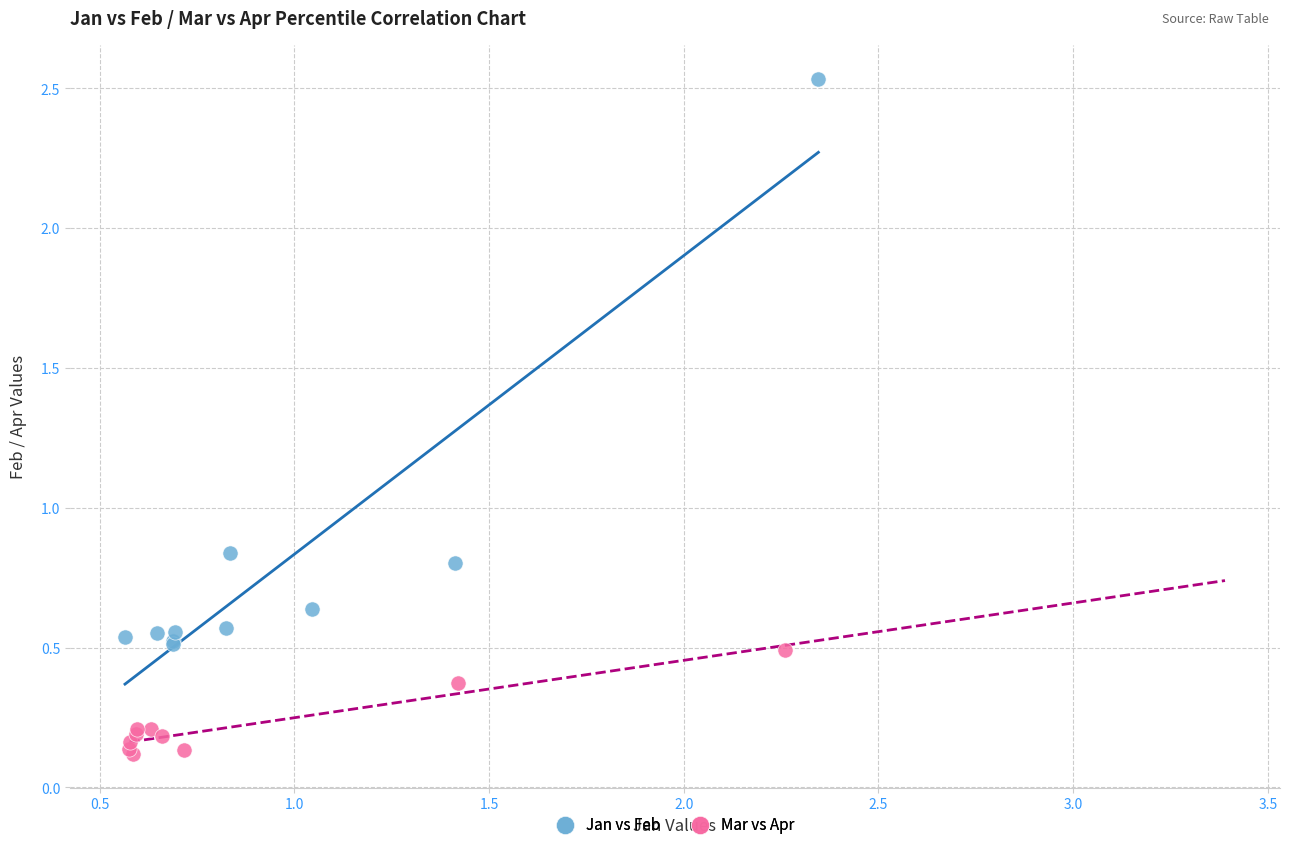

Which series reaches the maximum Y coordinate?

Jan vs Feb